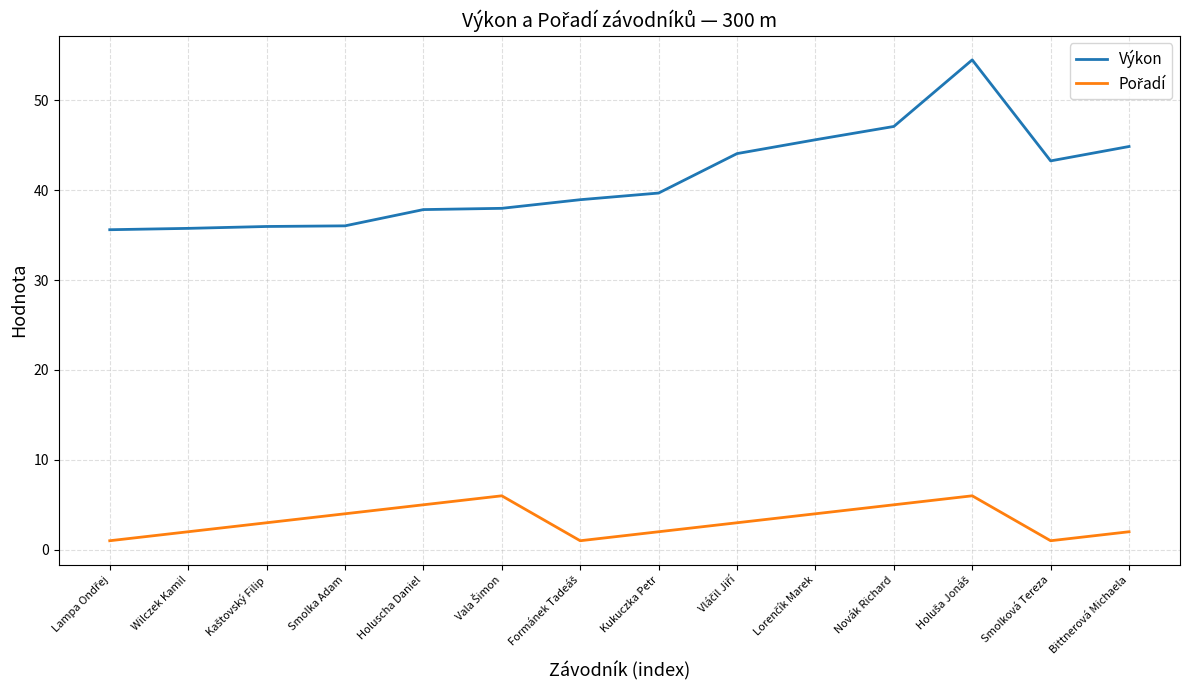

Which series has the largest range (max minus min)?

Výkon